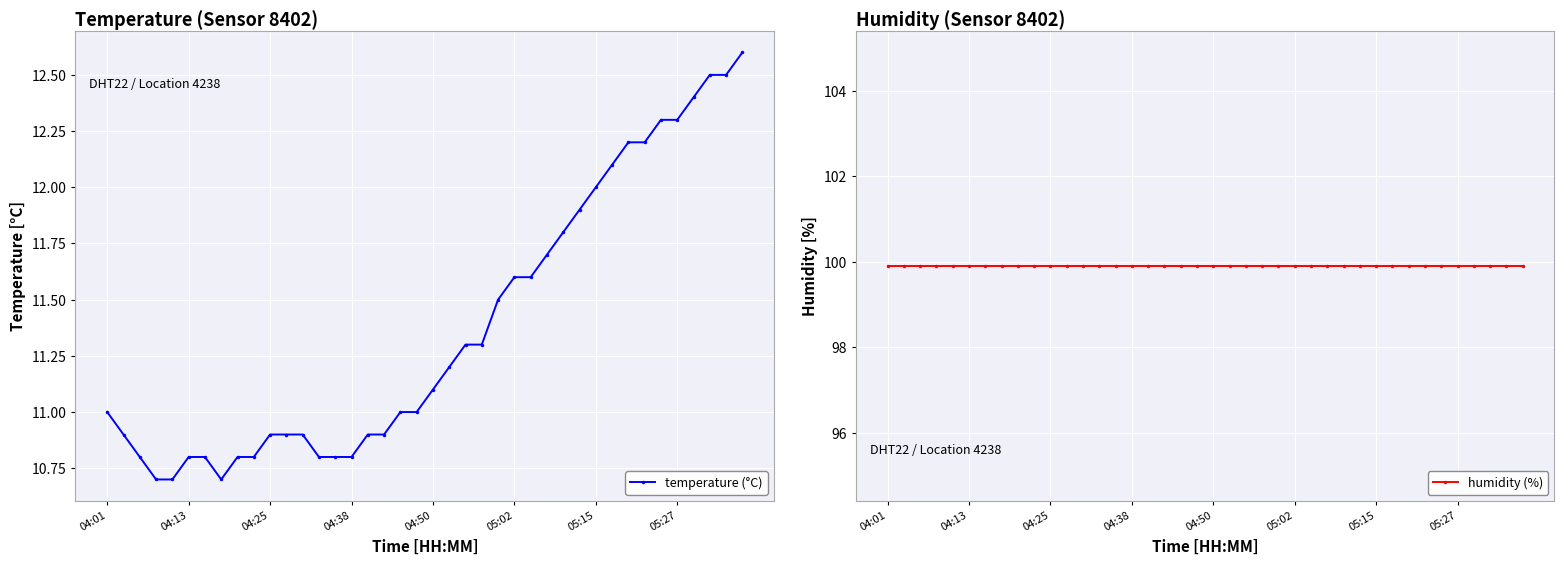

Where is humidity (%) nearest to the value 99?

04:01